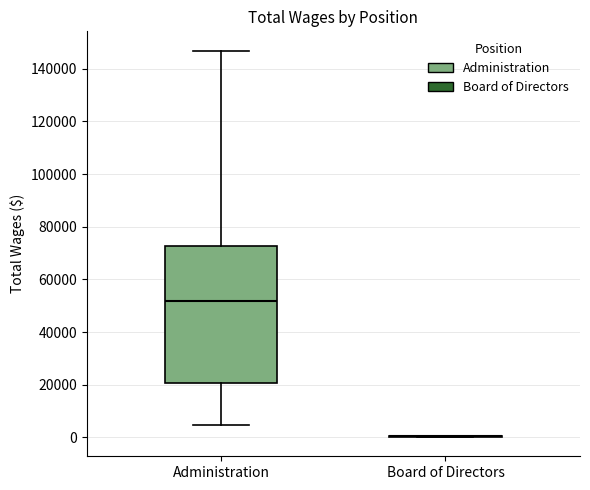

Reading left to right, read every box against the y-axis: the position of its median line, the range the box covers, and the ends of its whiskers. The values are not printed on the chart, so give them approximately, as read against the axis.

Administration: median 52000, box 20000 to 72000, whiskers 4000 to 146000
Board of Directors: box collapsed to a line at 0, whiskers 0 to 0